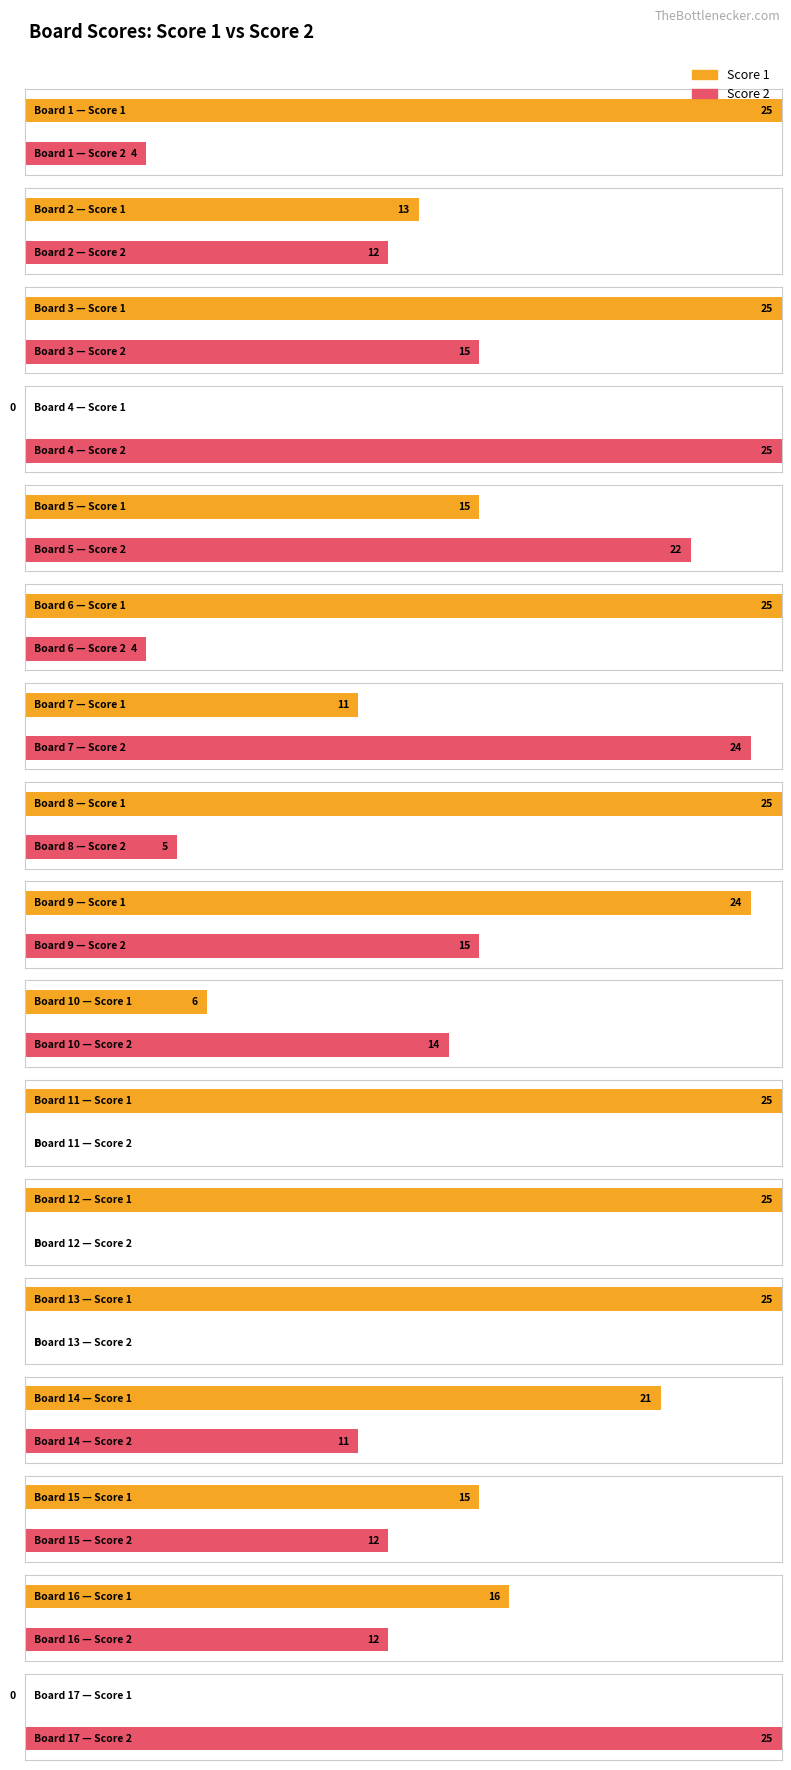

What is the approximate value of Score 2 at 16, to the nearest 10?

10